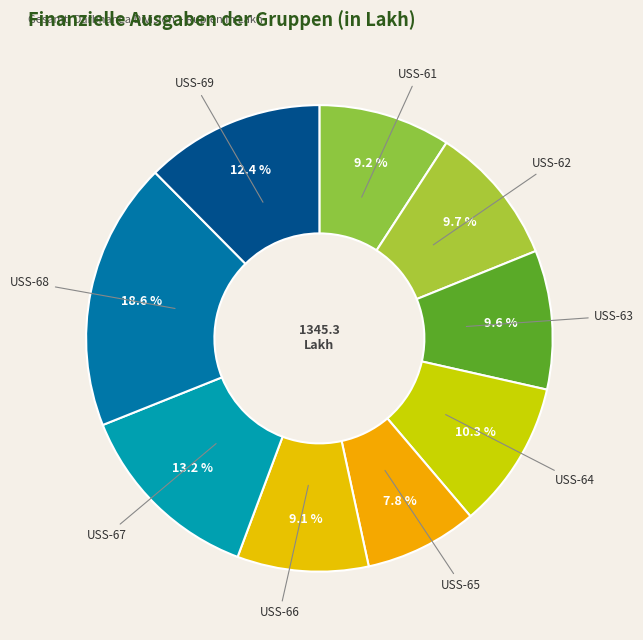

What percentage is the USS-62 slice, to the nearest percent?

10%